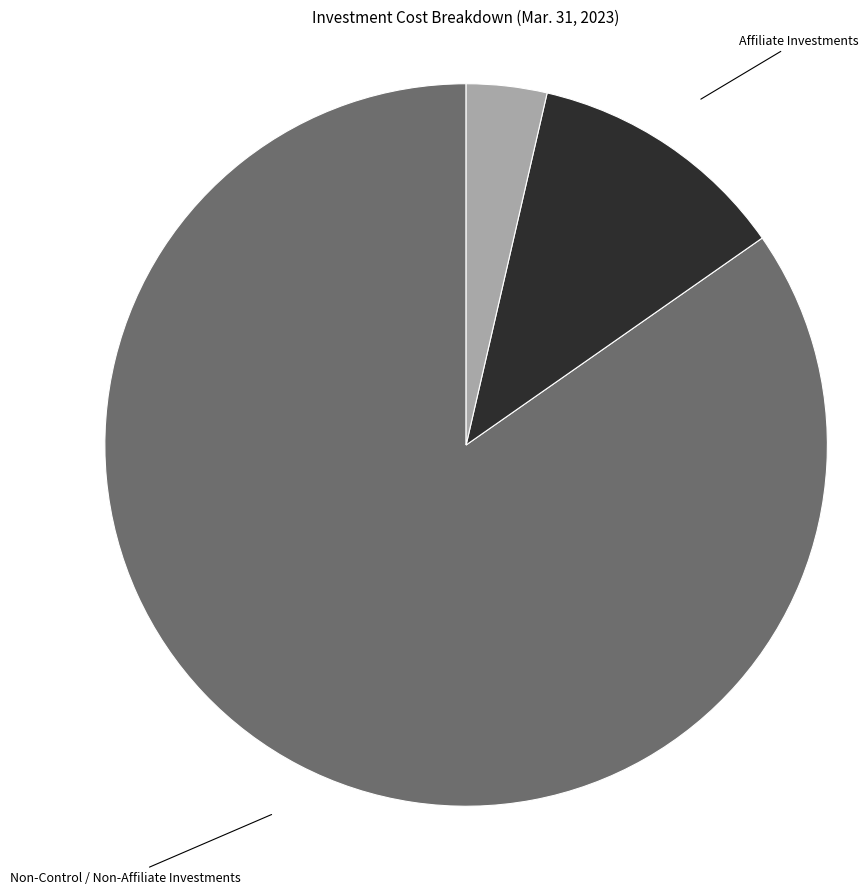

Which slice is the smallest?

Control Investments